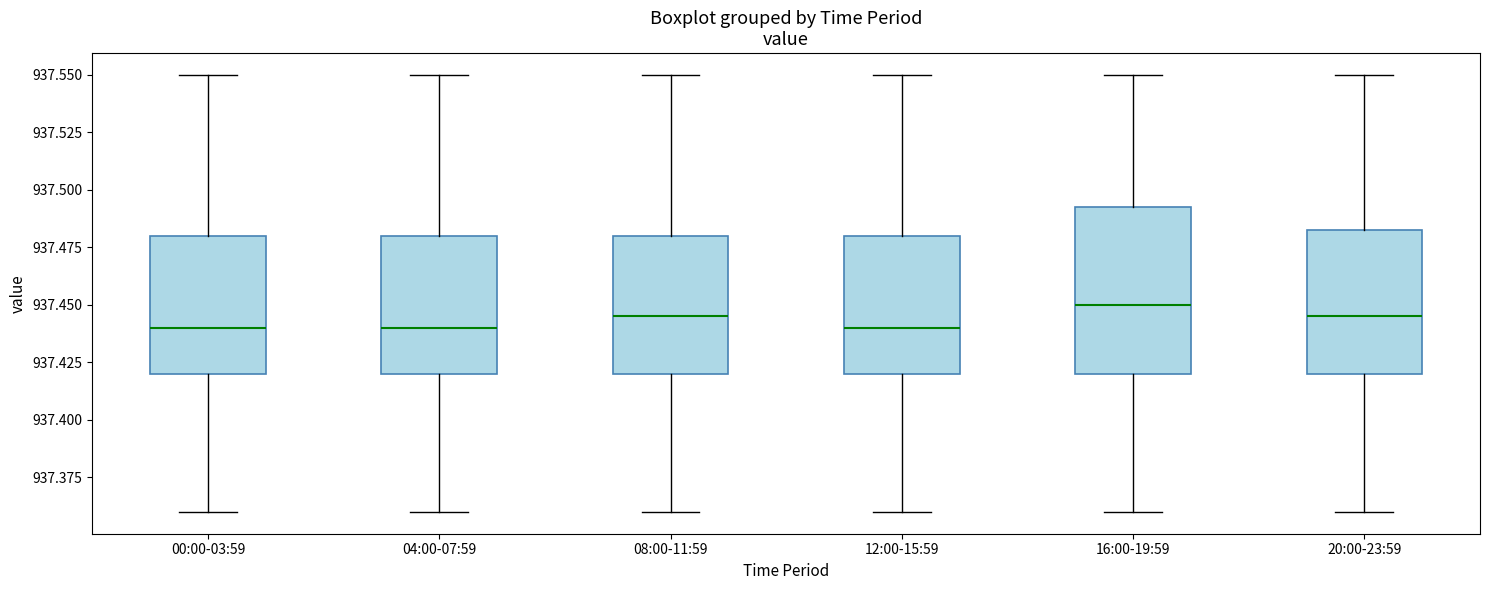

Reading left to right, read every box against the y-axis: the position of its median line, the range the box covers, and the ends of its whiskers. The values are not printed on the chart, so give them approximately, as read against the axis.

00:00-03:59: median 937.440, box 937.420 to 937.480, whiskers 937.360 to 937.550
04:00-07:59: median 937.440, box 937.420 to 937.480, whiskers 937.360 to 937.550
08:00-11:59: median 937.445, box 937.420 to 937.480, whiskers 937.360 to 937.550
12:00-15:59: median 937.440, box 937.420 to 937.480, whiskers 937.360 to 937.550
16:00-19:59: median 937.450, box 937.420 to 937.495, whiskers 937.360 to 937.550
20:00-23:59: median 937.445, box 937.420 to 937.485, whiskers 937.360 to 937.550